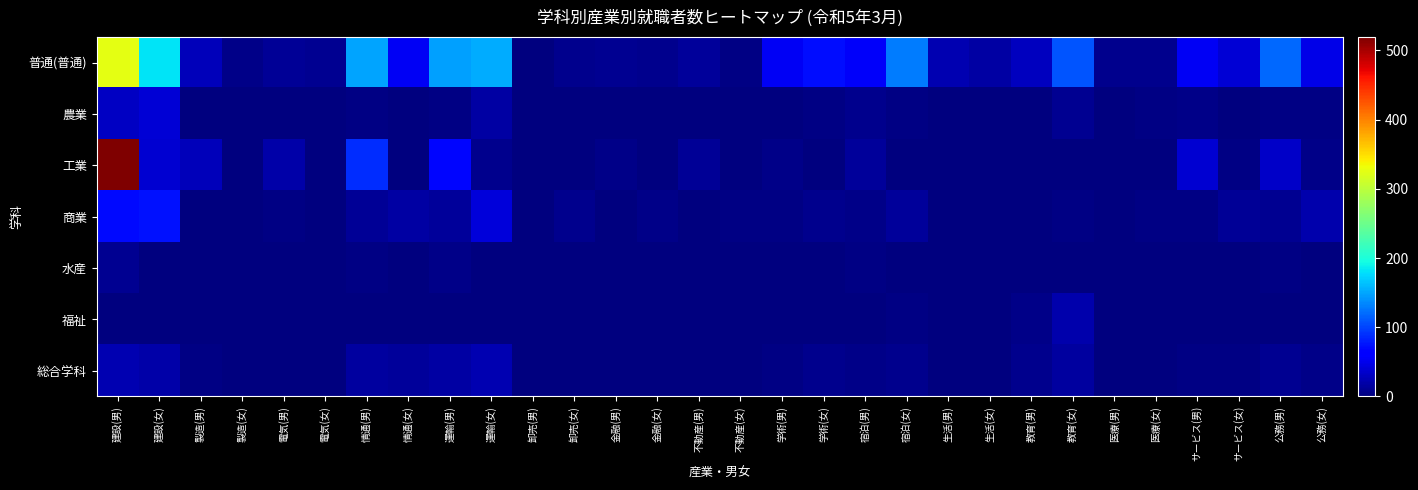

Count the number of data series in this chart.

7